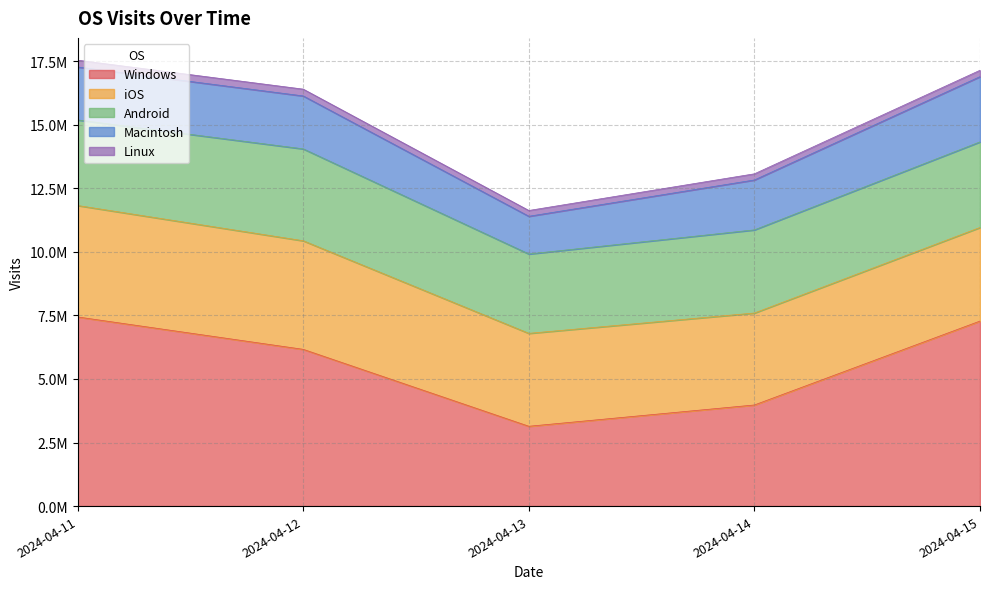

Which series changed the most between 2024-04-11 and 2024-04-15?

iOS